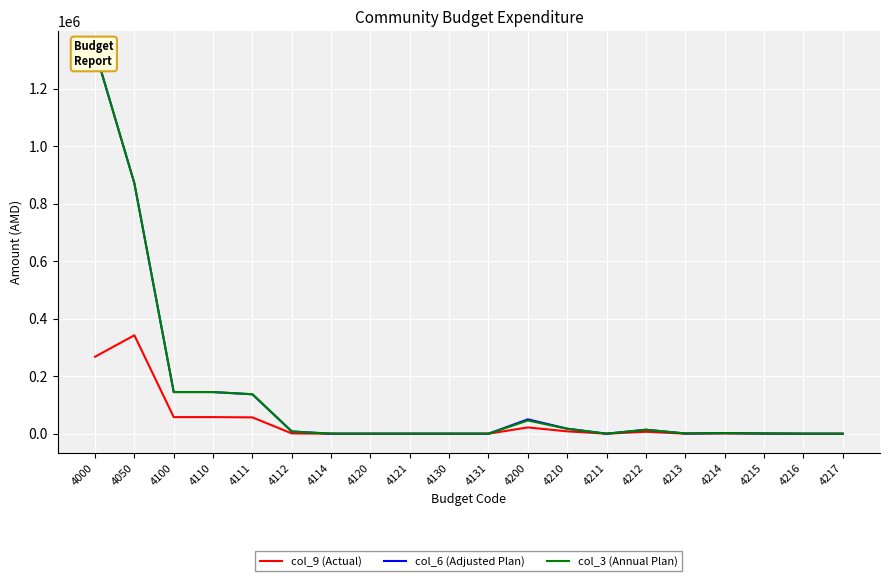

How many data points in col_6 (Adjusted Plan) are less than 2200?

10